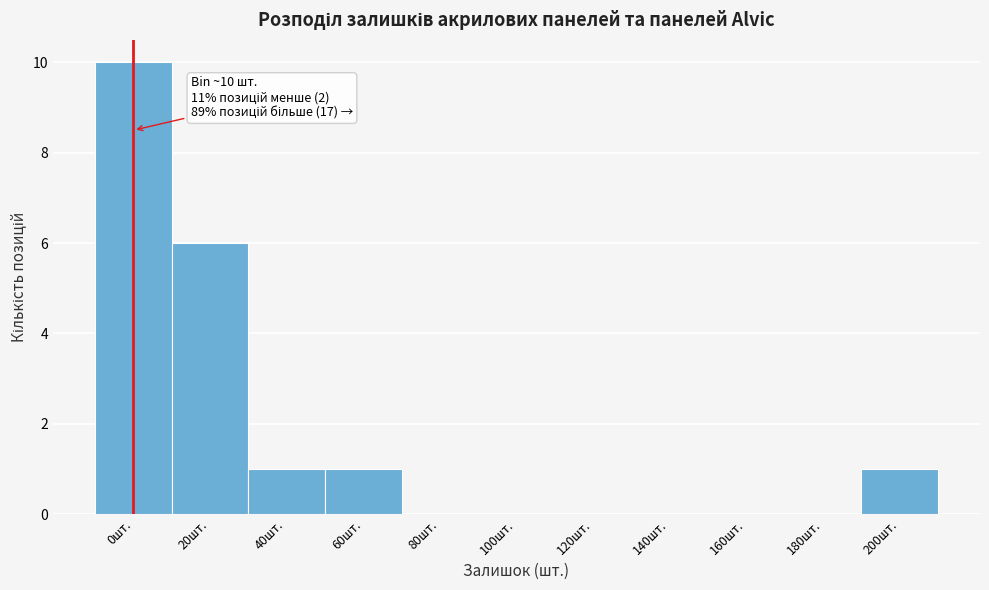

Reading right to left, extract all data points from this chart.

200шт.=1	180шт.=0	160шт.=0	140шт.=0	120шт.=0	100шт.=0	80шт.=0	60шт.=1	40шт.=1	20шт.=6	0шт.=10